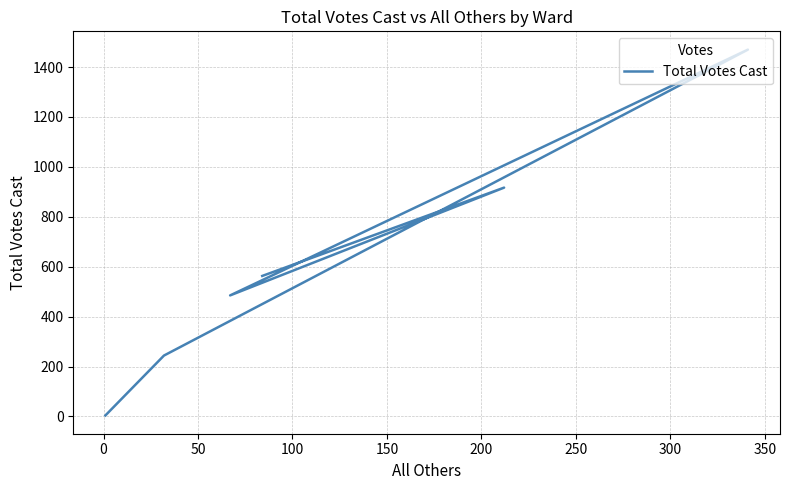

What is the greatest value displayed?

1470